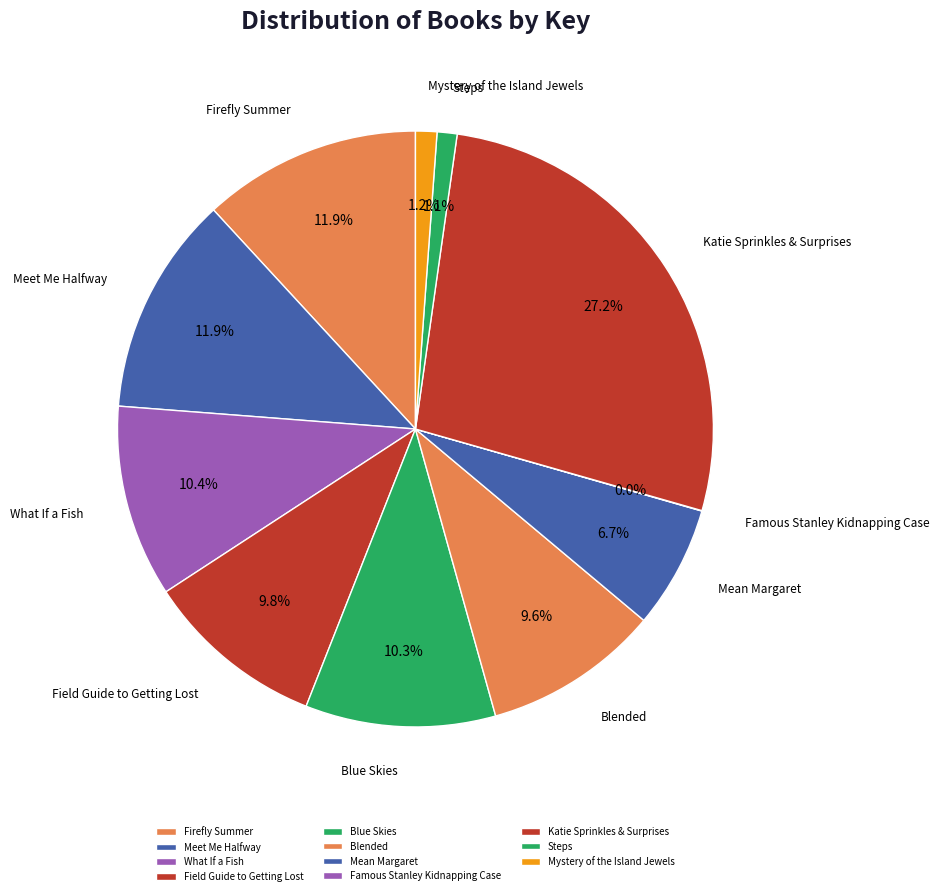

How many slices are in this pie chart?

11